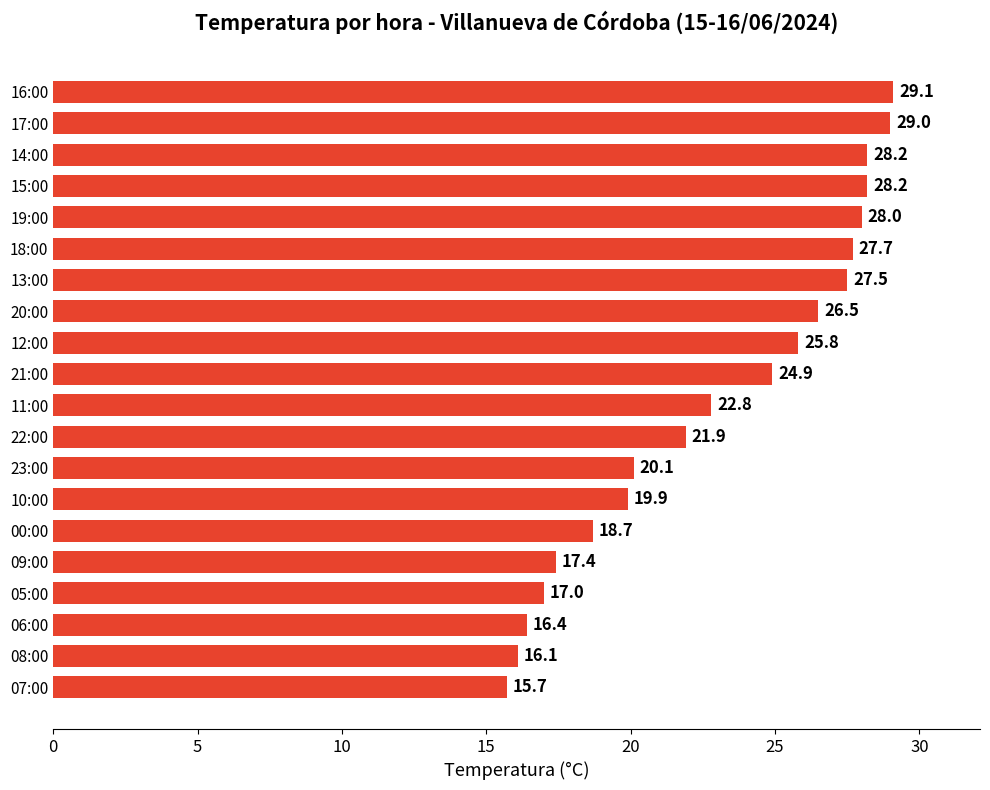

The value at 17:00 is 10.6. True or false?

False